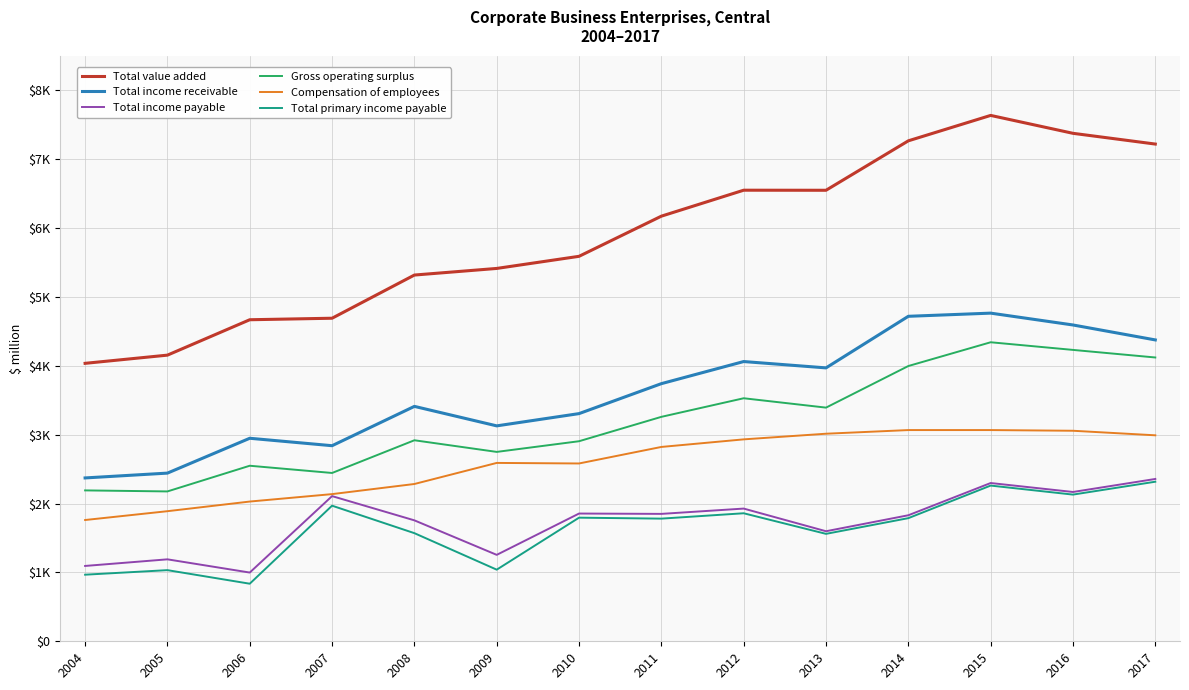

List the series in order of their peak value, lowest first.

Total primary income payable, Total income payable, Compensation of employees, Gross operating surplus, Total income receivable, Total value added